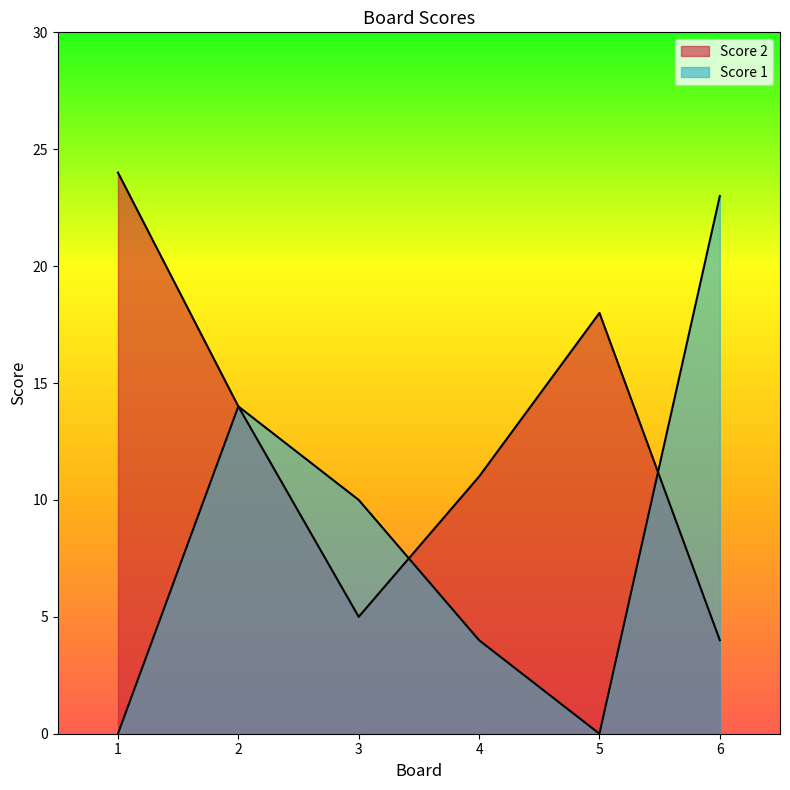

What is the value of the Score 1 point at the 6th from the left?

23